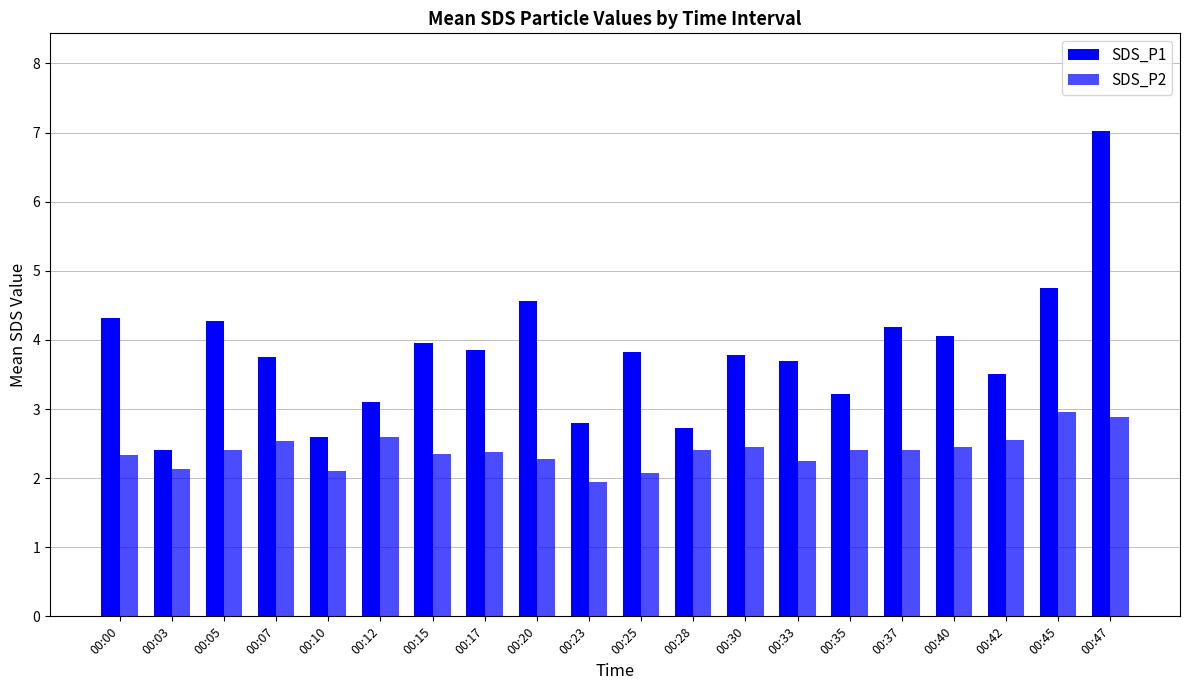

Between 00:37 and 00:23, which is larger?

00:37